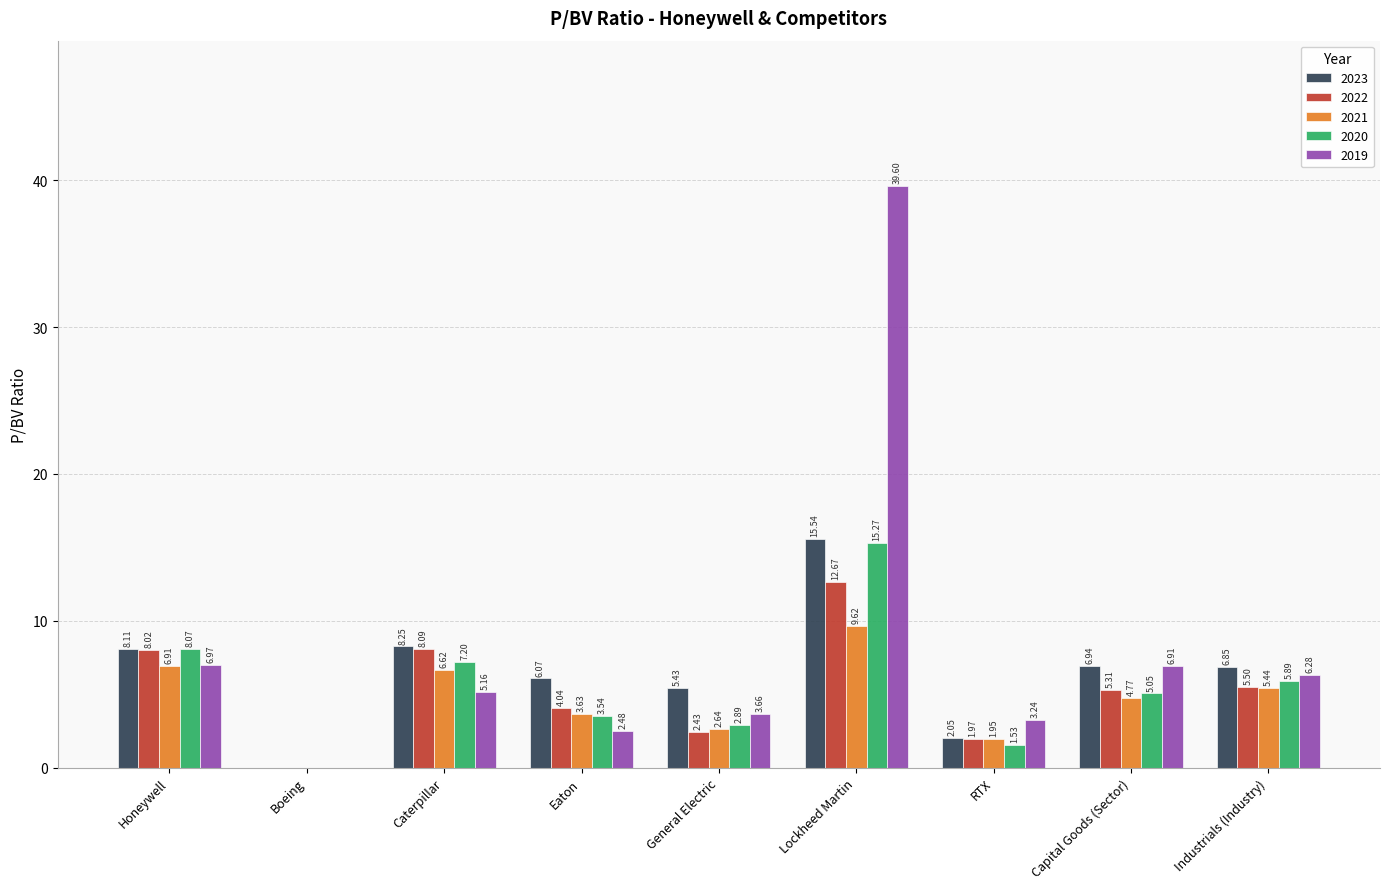

Where does the 2022 series first go above 5?

Honeywell